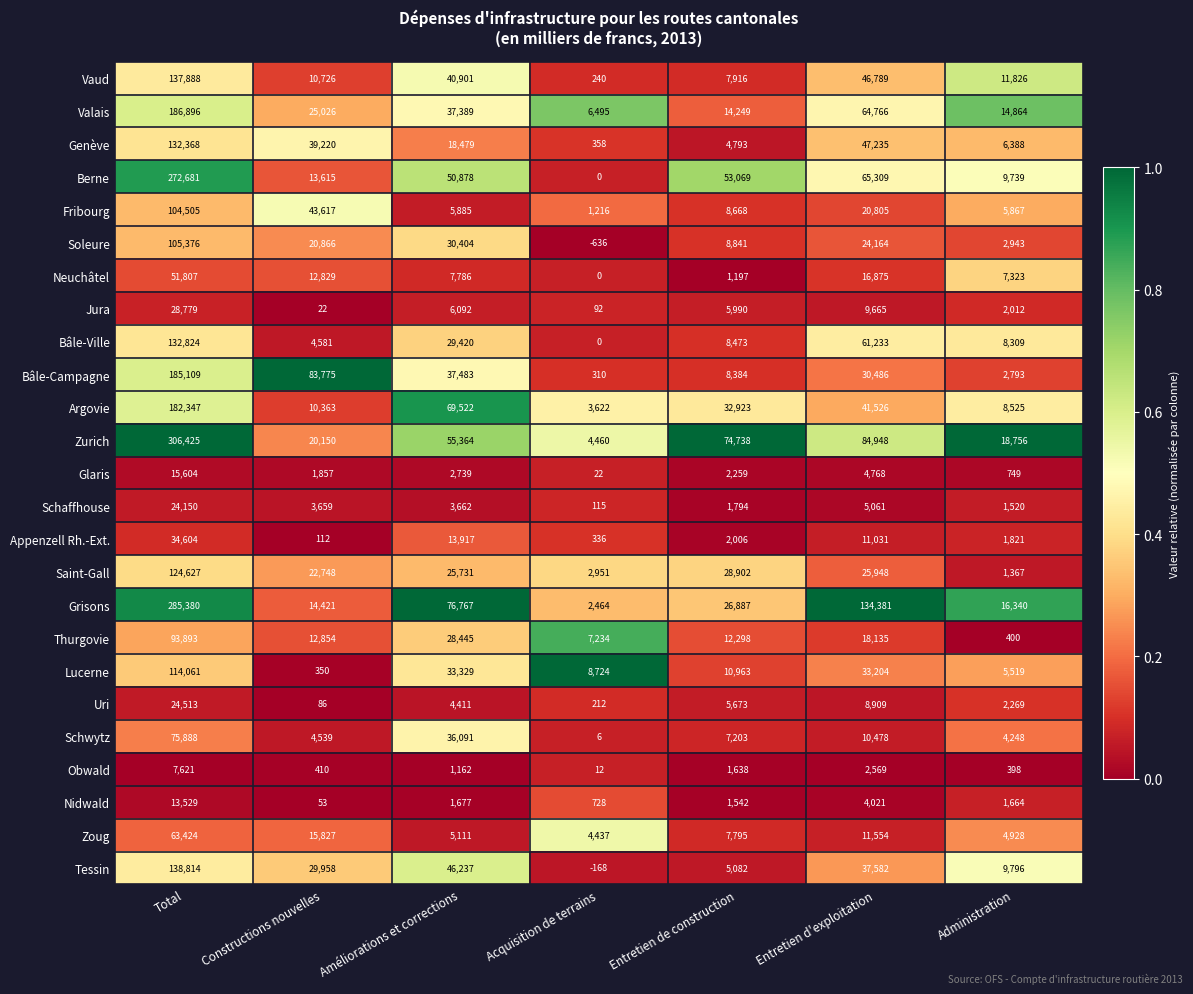

Which series has the largest range (max minus min)?

Zurich